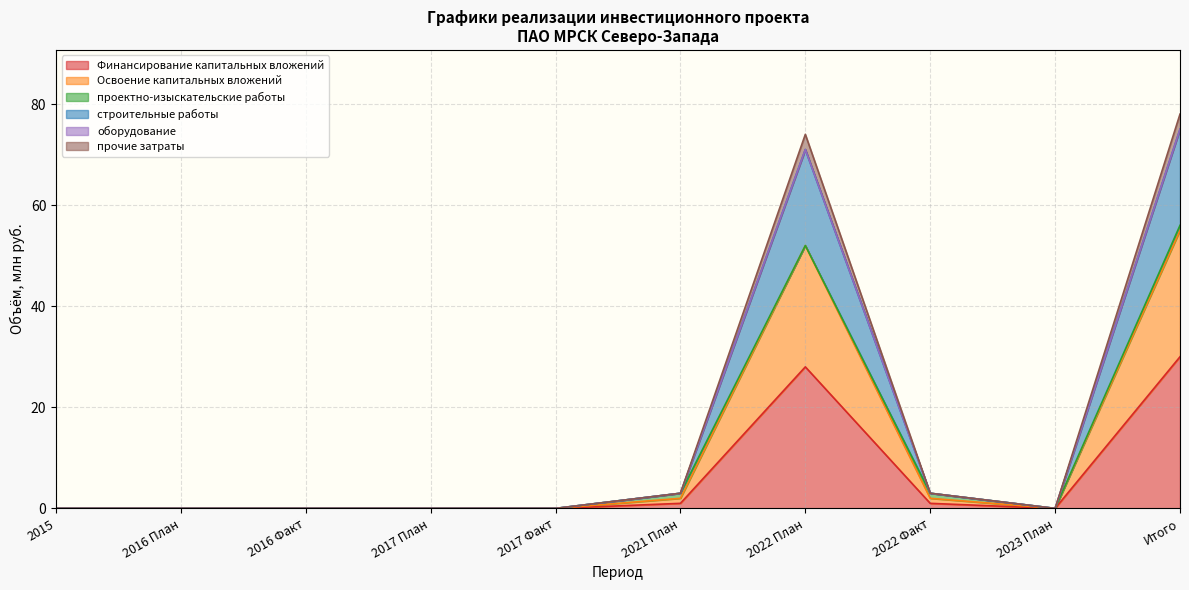

How many positive values does the прочие затраты series have?

4